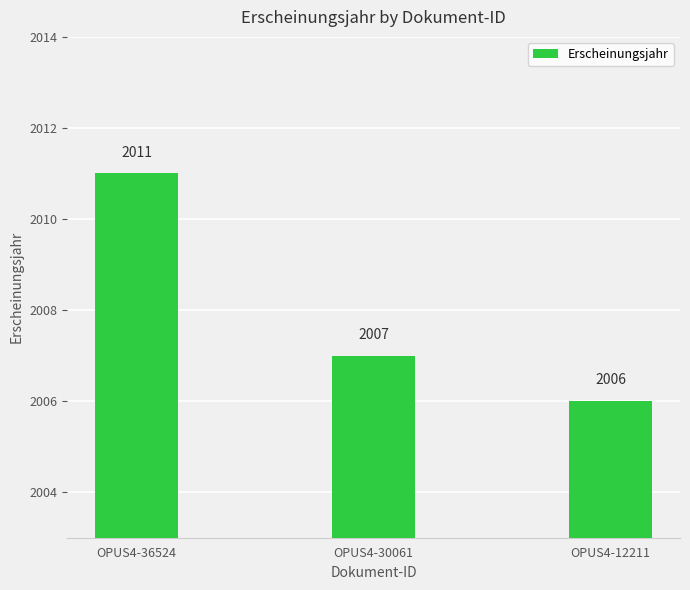

List the labels in order of value, largest first.

OPUS4-36524, OPUS4-30061, OPUS4-12211